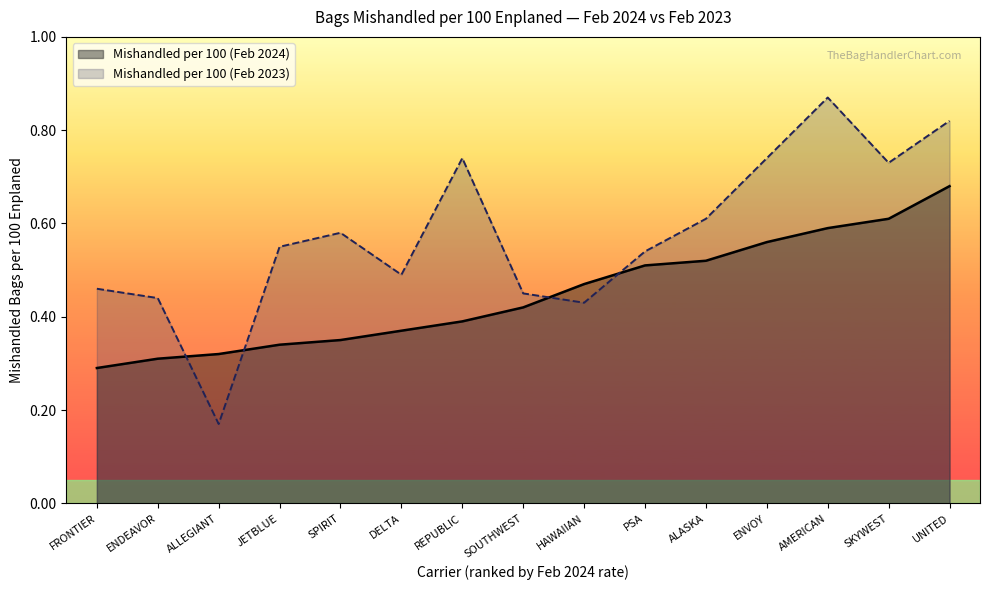

What is the approximate value of Mishandled per 100 (Feb 2024) at ENDEAVOR?

0.3